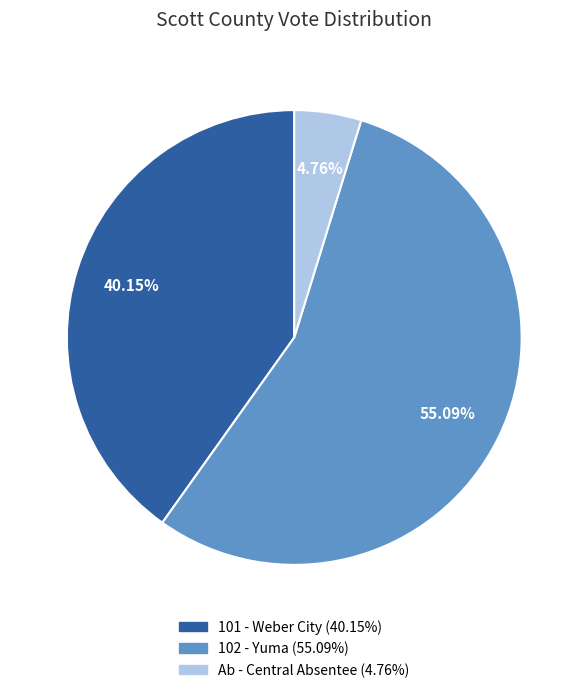

Does any single category account for the majority?

Yes